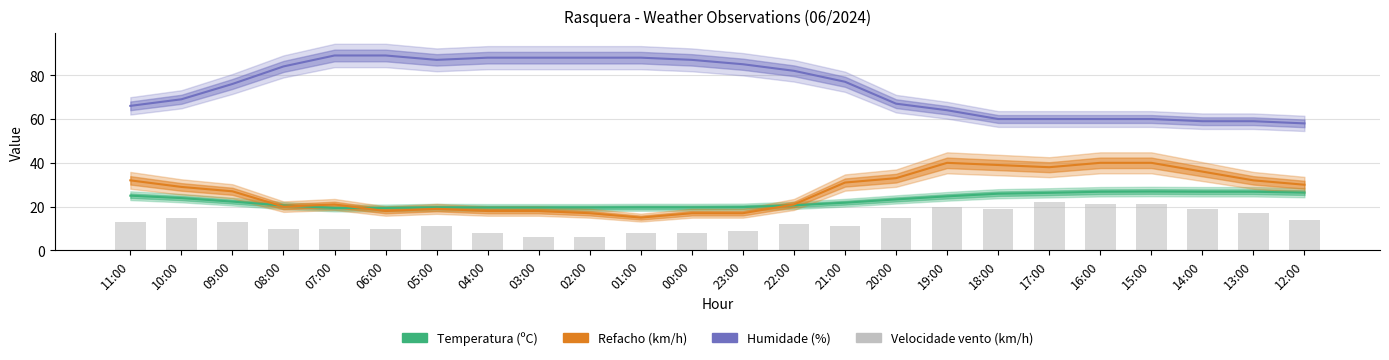

Reading left to right, transcribe all the data shown in this chart.

Temperatura (ºC): 25.0	23.9	22.3	20.5	19.4	19.4	19.7	19.6	19.6	19.6	19.7	19.7	19.8	20.6	21.8	23.3	24.7	25.9	26.3	26.8	26.9	26.8	26.8	26.4
Refacho (km/h): 32.0	29.0	27.0	20.0	21.0	18.0	19.0	18.0	18.0	17.0	15.0	17.0	17.0	21.0	31.0	33.0	40.0	39.0	38.0	40.0	40.0	36.0	32.0	30.0
Humidade (%): 66.0	69.0	76.0	84.0	89.0	89.0	87.0	88.0	88.0	88.0	88.0	87.0	85.0	82.0	77.0	67.0	64.0	60.0	60.0	60.0	60.0	59.0	59.0	58.0
Velocidade vento (km/h): 13.0	15.0	13.0	10.0	10.0	10.0	11.0	8.0	6.0	6.0	8.0	8.0	9.0	12.0	11.0	15.0	20.0	19.0	22.0	21.0	21.0	19.0	17.0	14.0